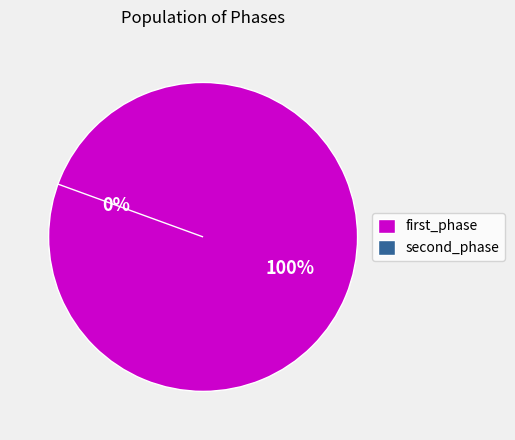

Is the sum of second_phase and first_phase greater than half?

Yes